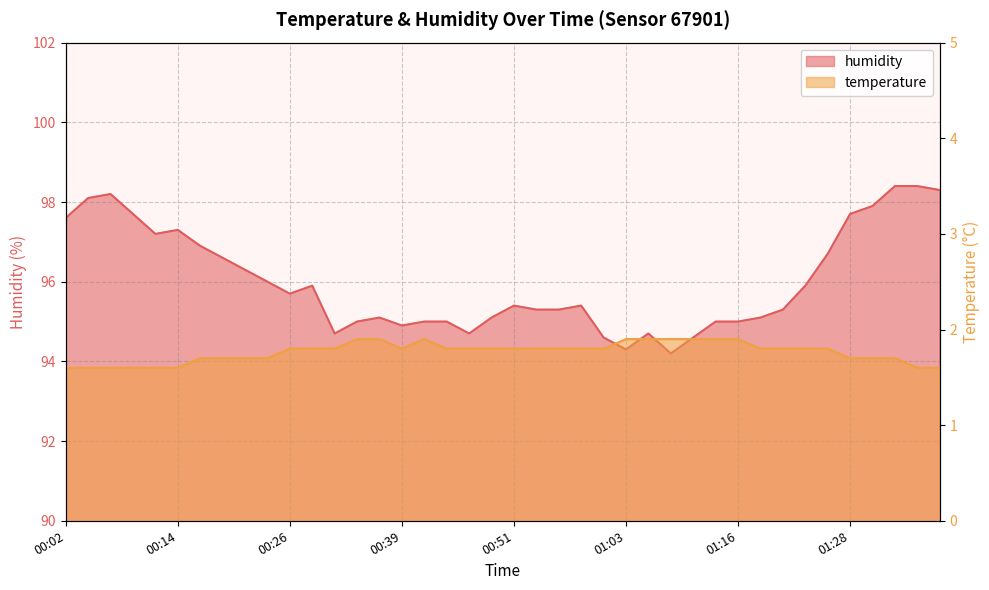

Reading left to right, transcribe all the data shown in this chart.

temperature: 00:02=1.6	00:04=1.6	00:07=1.6	00:09=1.6	00:12=1.6	00:14=1.6	00:17=1.7	00:19=1.7	00:22=1.7	00:24=1.7	00:26=1.8	00:29=1.8	00:31=1.8	00:34=1.9	00:36=1.9	00:39=1.8	00:41=1.9	00:44=1.8	00:46=1.8	00:49=1.8	00:51=1.8	00:54=1.8	00:56=1.8	00:59=1.8	01:01=1.8	01:03=1.9	01:06=1.9	01:08=1.9	01:11=1.9	01:13=1.9	01:16=1.9	01:18=1.8	01:21=1.8	01:23=1.8	01:25=1.8	01:28=1.7	01:30=1.7	01:33=1.7	01:35=1.6	01:38=1.6
humidity: 00:02=97.6	00:04=98.1	00:07=98.2	00:09=97.7	00:12=97.2	00:14=97.3	00:17=96.9	00:19=96.6	00:22=96.3	00:24=96.0	00:26=95.7	00:29=95.9	00:31=94.7	00:34=95.0	00:36=95.1	00:39=94.9	00:41=95.0	00:44=95.0	00:46=94.7	00:49=95.1	00:51=95.4	00:54=95.3	00:56=95.3	00:59=95.4	01:01=94.6	01:03=94.3	01:06=94.7	01:08=94.2	01:11=94.6	01:13=95.0	01:16=95.0	01:18=95.1	01:21=95.3	01:23=95.9	01:25=96.7	01:28=97.7	01:30=97.9	01:33=98.4	01:35=98.4	01:38=98.3